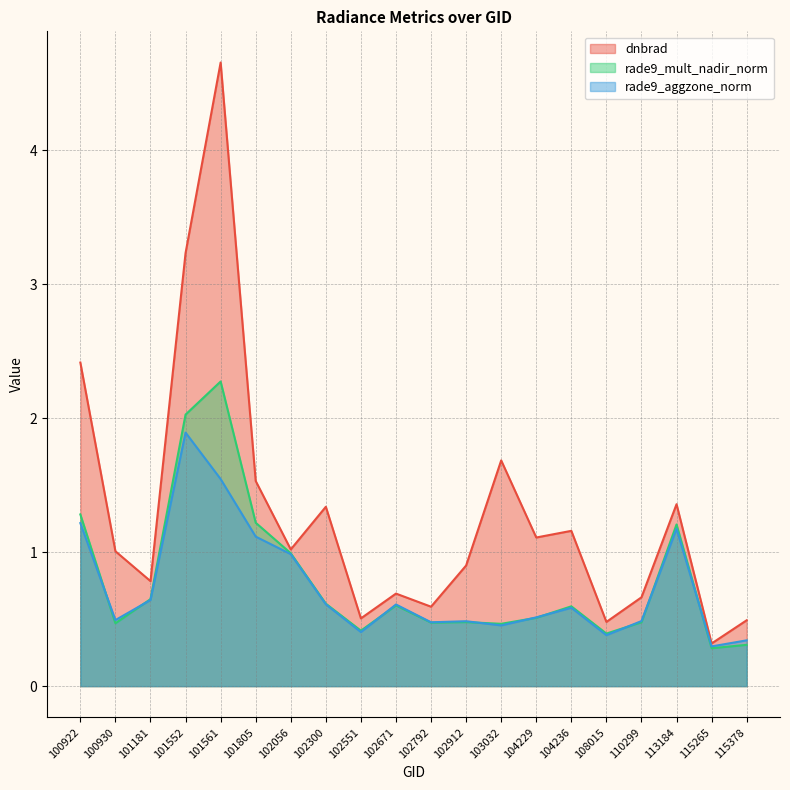

How many interior local valleys does the rade9_aggzone_norm series have?

6